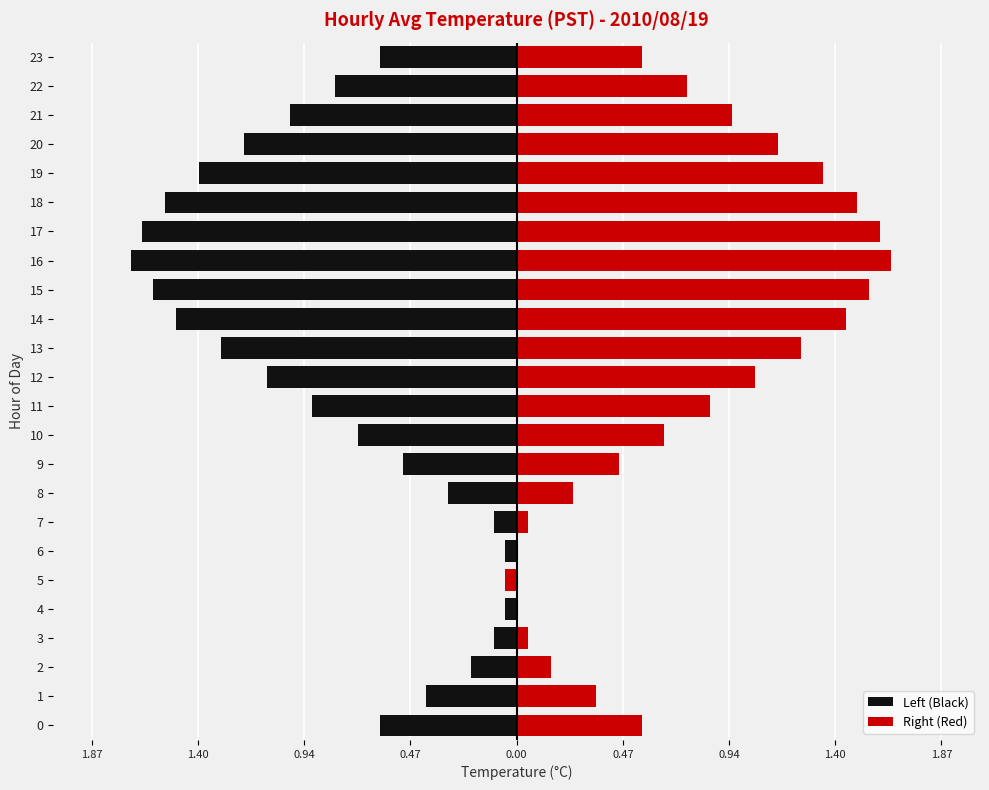

The value of Left (Black) at 11 is -0.3. True or false?

False